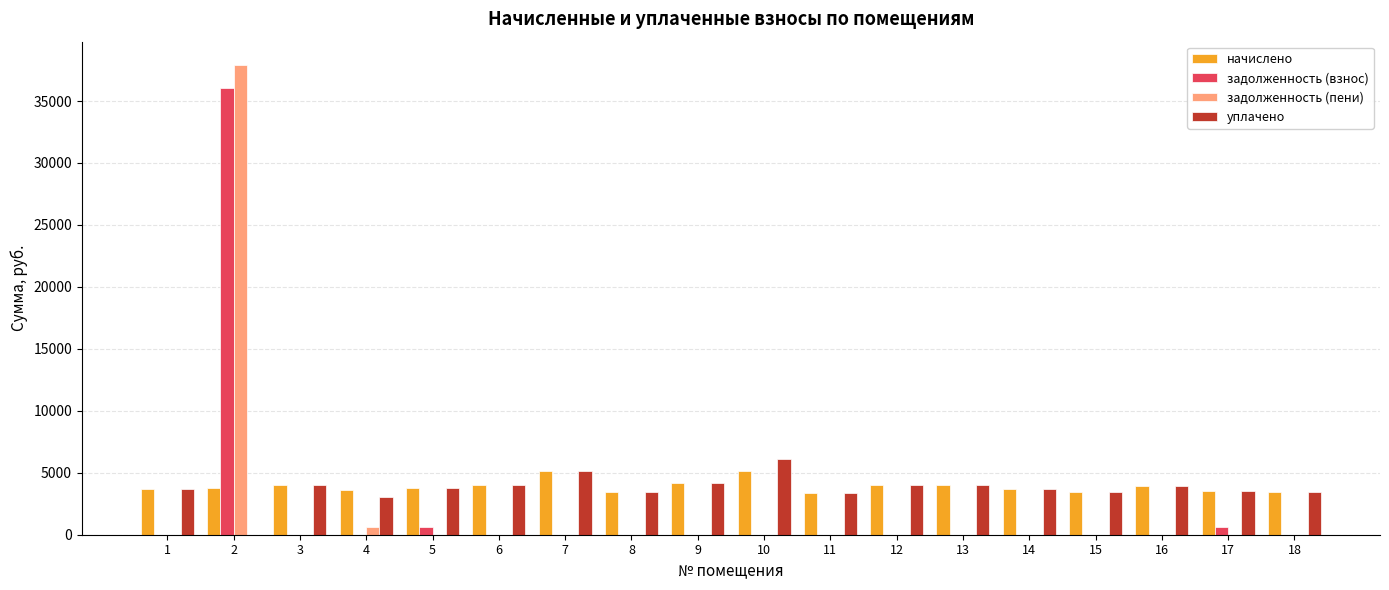

What are all the series names shown in the legend?

начислено, задолженность (взнос), задолженность (пени), уплачено